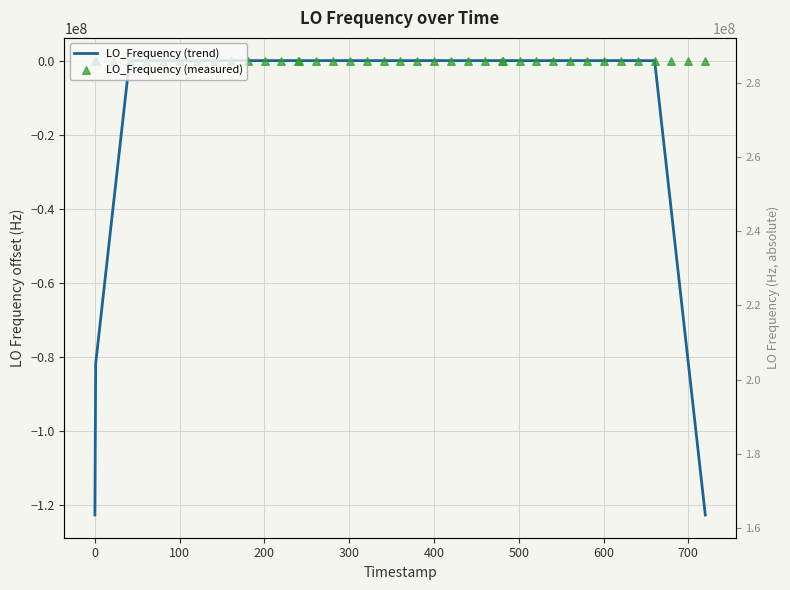

Is the value of LO_Frequency (measured) at 0 greater than the value of LO_Frequency (trend) at 37?

Yes